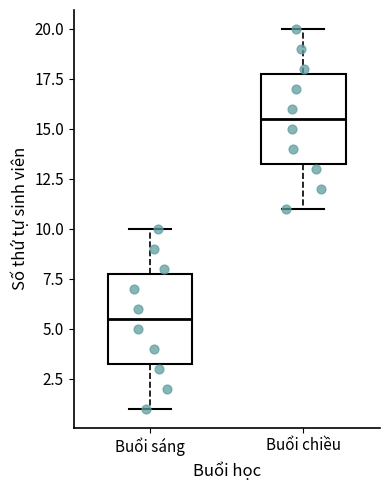

Where does the lower whisker of the box for Buổi sáng end on the y-axis? The values are not printed on the chart, so give them approximately, as read against the axis.

1.0